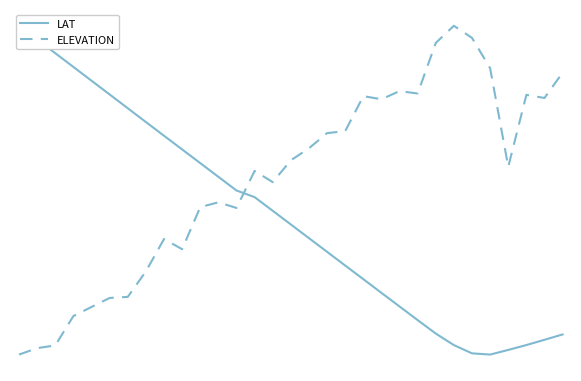

The value of LAT at 8 is 0.8. True or false?

True